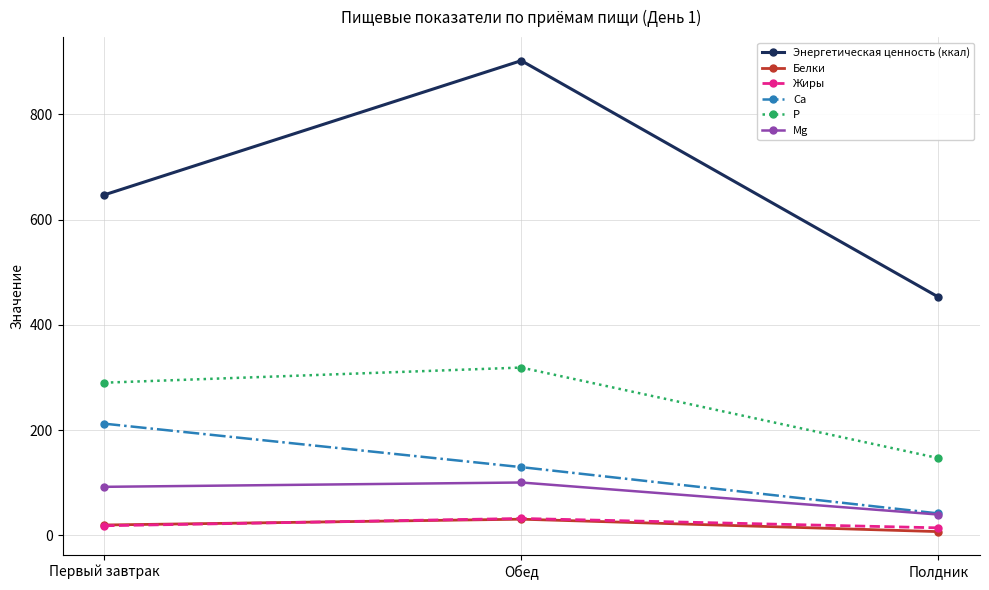

Read the P value at Первый завтрак.

290.2